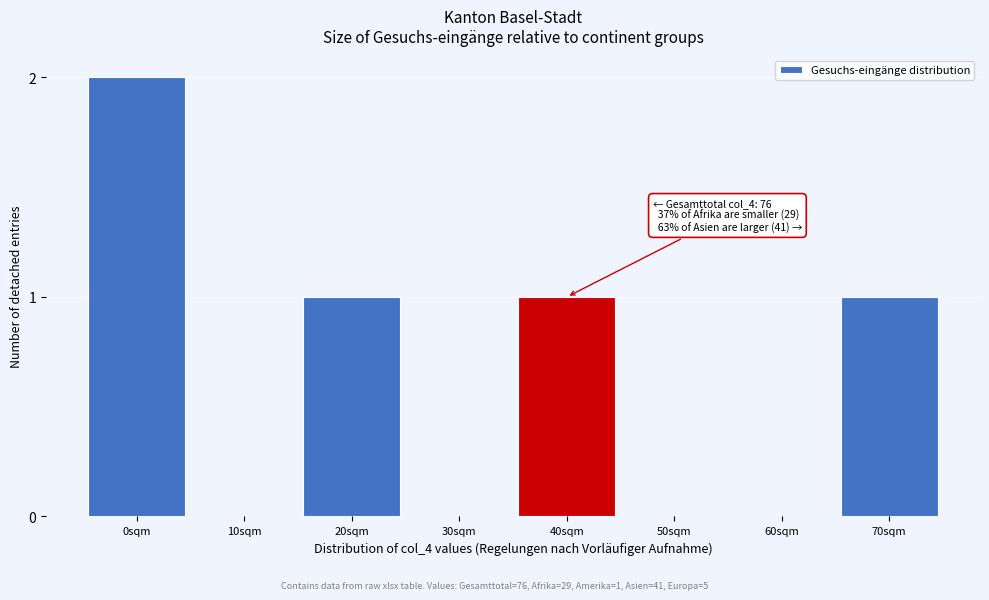

Reading left to right, transcribe all the data shown in this chart.

0sqm=2	10sqm=0	20sqm=1	30sqm=0	40sqm=1	50sqm=0	60sqm=0	70sqm=1